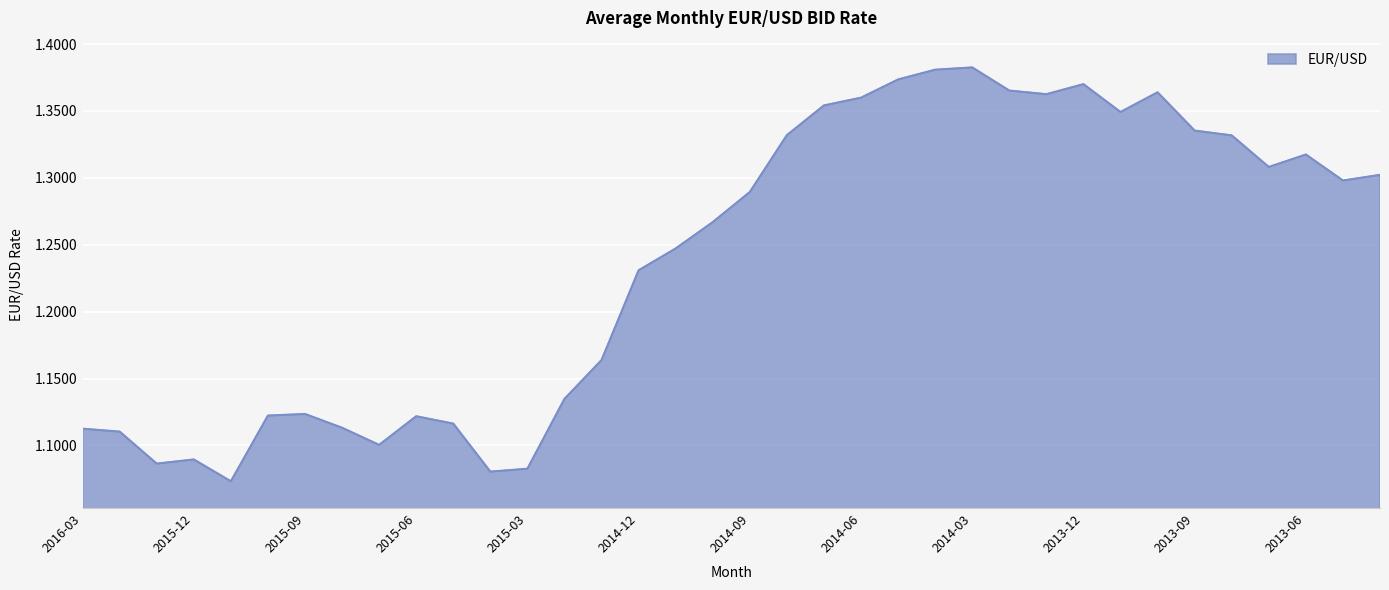

How many lines are shown in the chart?

1